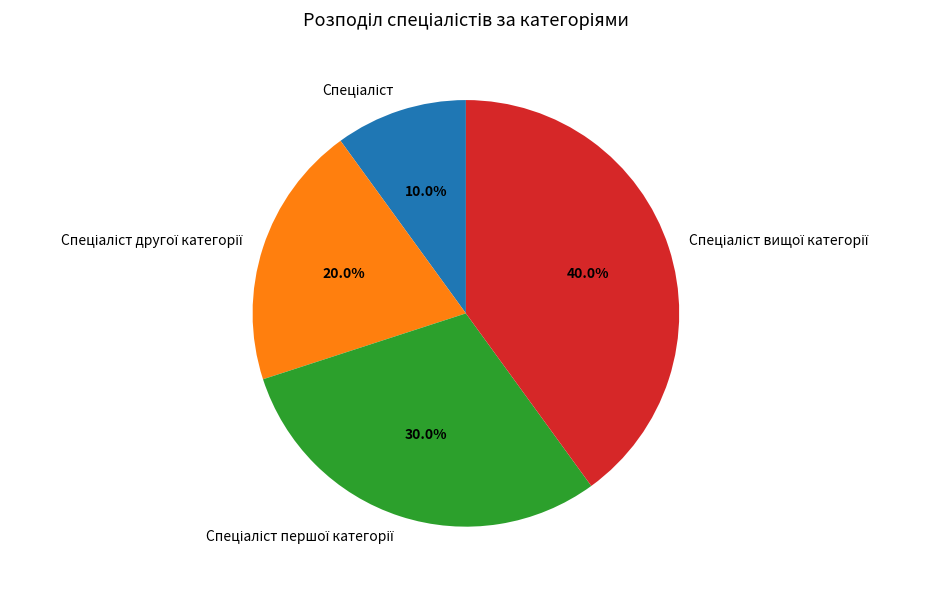

To the nearest percent, what is the difference between the largest and smallest slice percentages?

30%